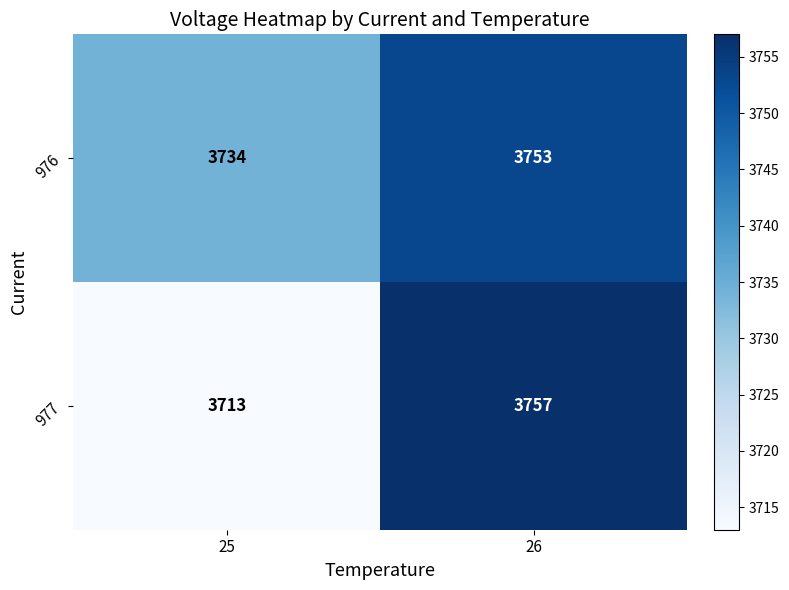

At which label is 977 closest to 3735?

25